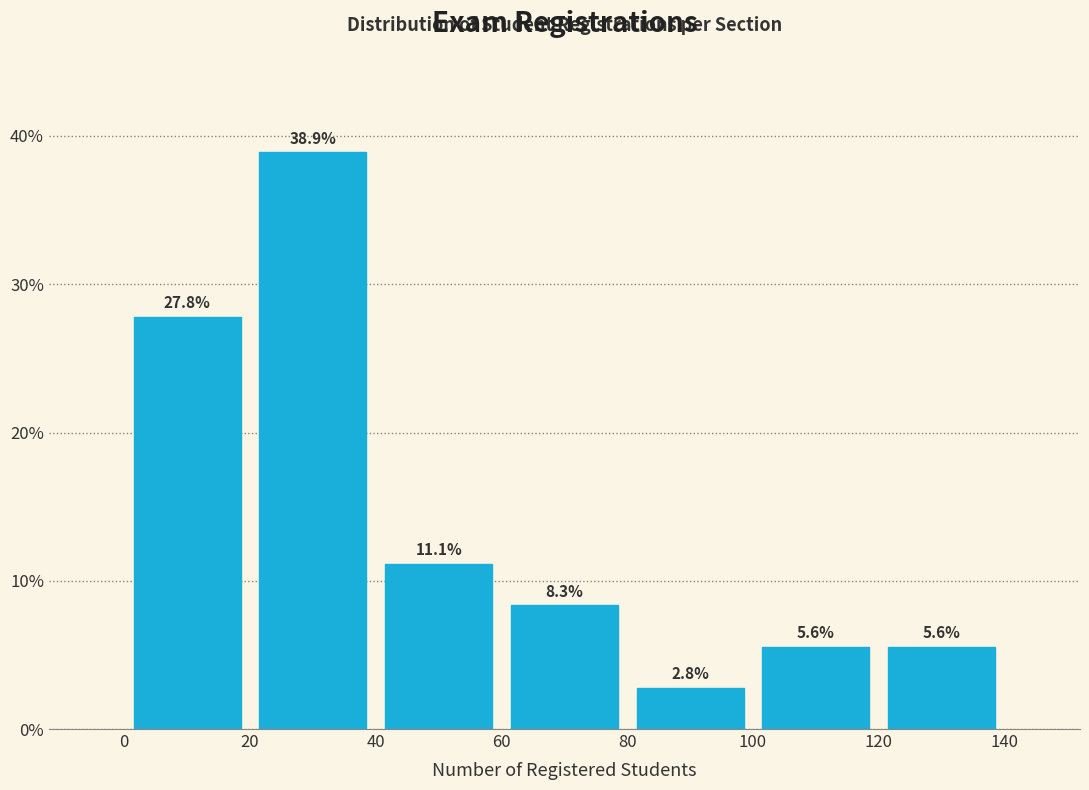

Which range on the x-axis has the tallest bar?

20 to 40